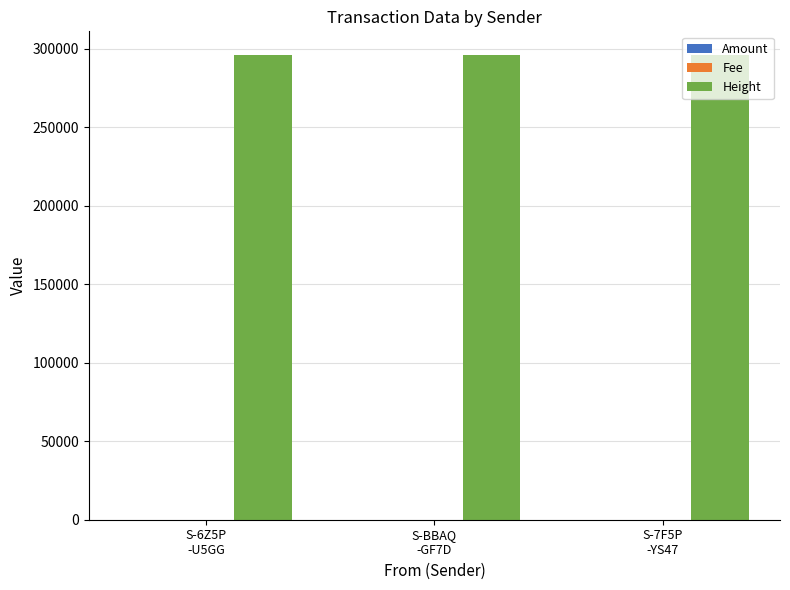

How many groups of bars are there?

3